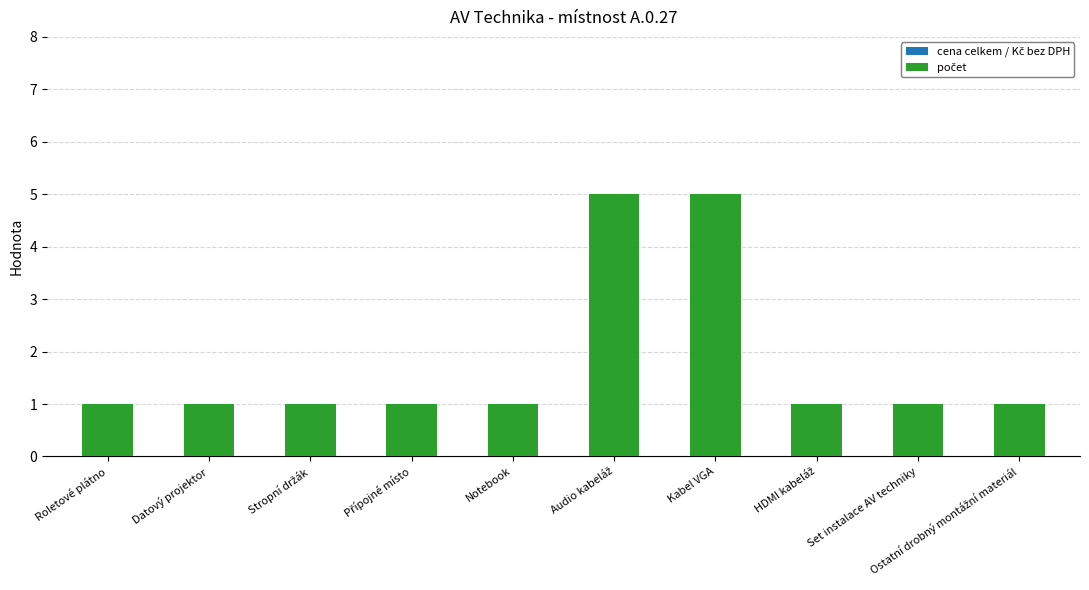

True or false: the data shows 1 at Datový projektor.

True